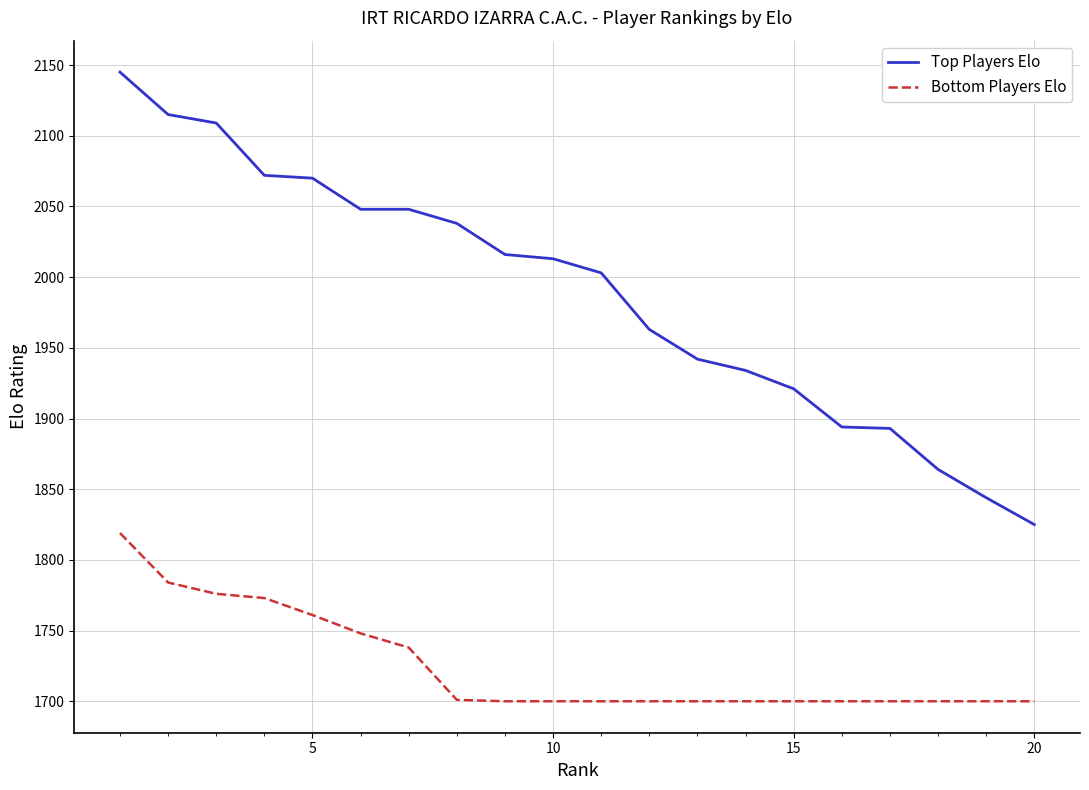

What are all the series names shown in the legend?

Top Players Elo, Bottom Players Elo